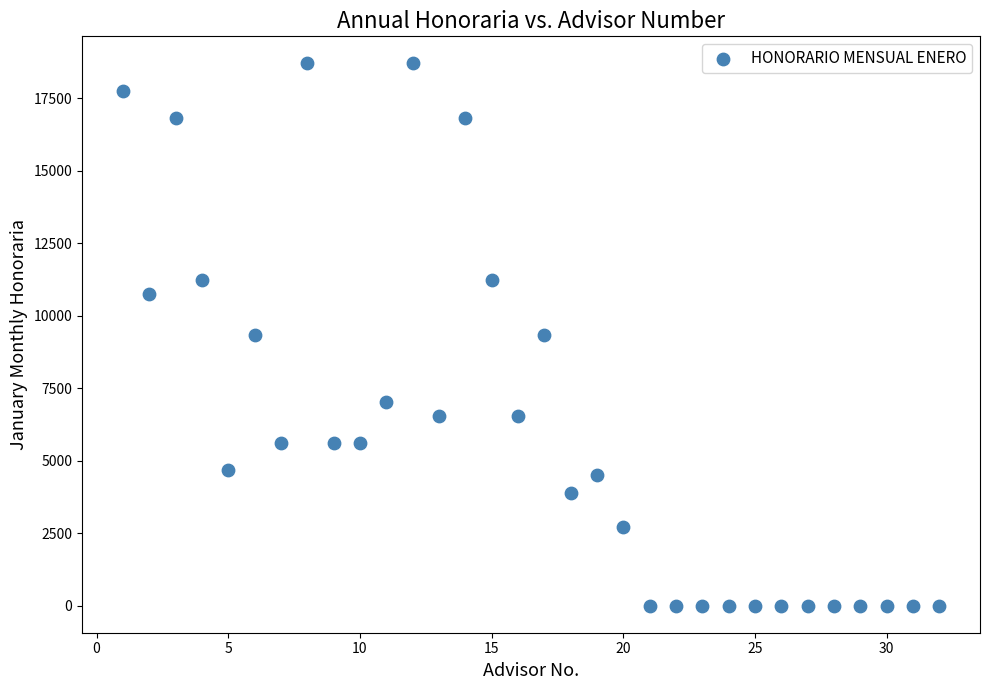

What is the range of Y values (max minus min)?

18709.7